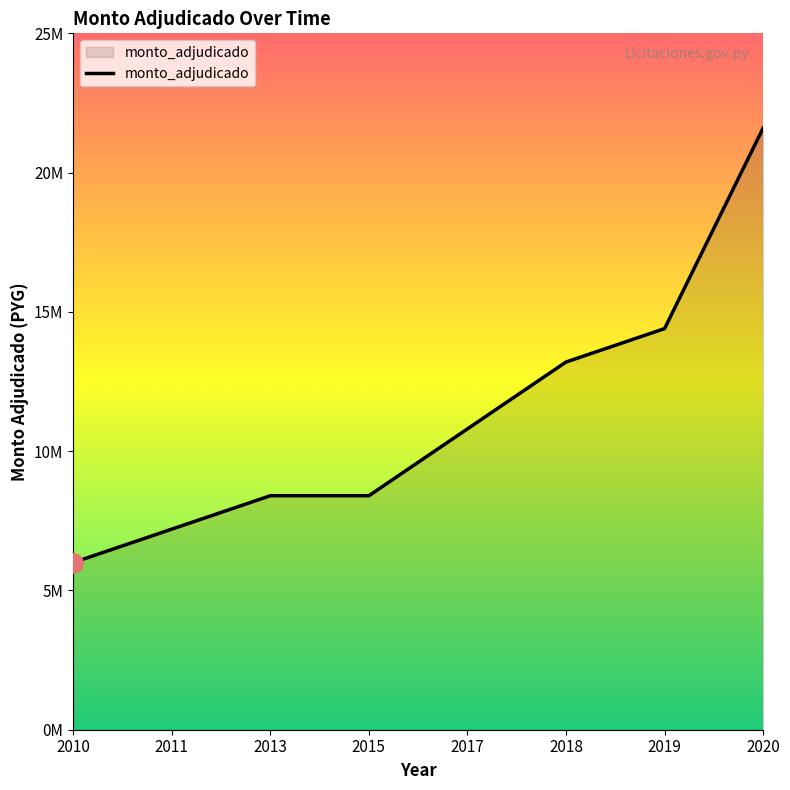

Does the chart have visible grid lines?

No